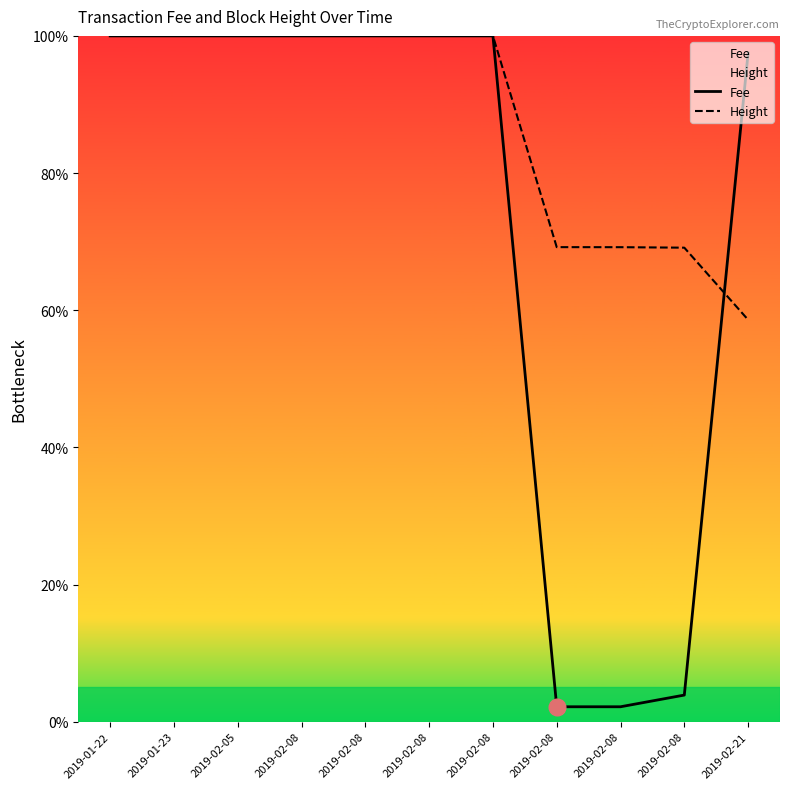

How many lines are shown in the chart?

2